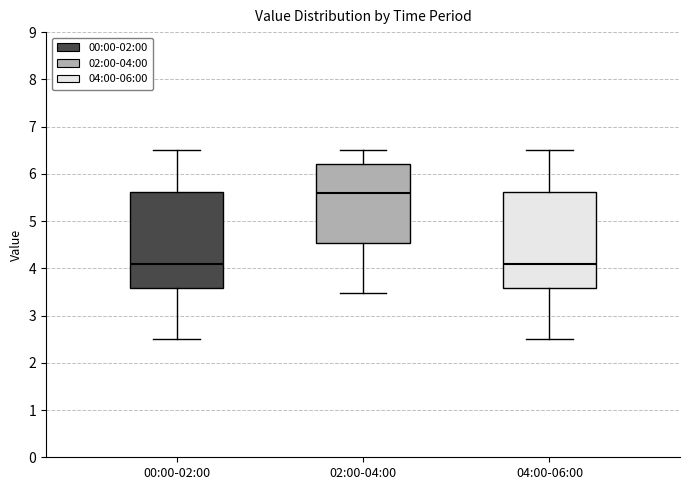

Reading left to right, read every box against the y-axis: the position of its median line, the range the box covers, and the ends of its whiskers. The values are not printed on the chart, so give them approximately, as read against the axis.

00:00-02:00: median 4.1, box 3.6 to 5.6, whiskers 2.5 to 6.5
02:00-04:00: median 5.6, box 4.5 to 6.2, whiskers 3.5 to 6.5
04:00-06:00: median 4.1, box 3.6 to 5.6, whiskers 2.5 to 6.5